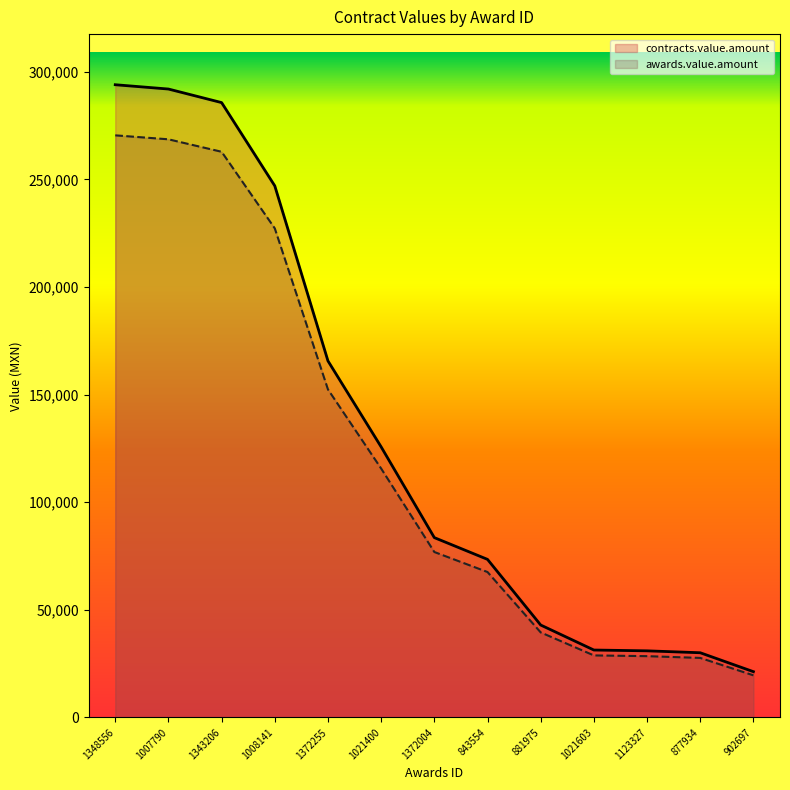

True or false: contracts.value.amount has more than 1 interior local peaks.

False